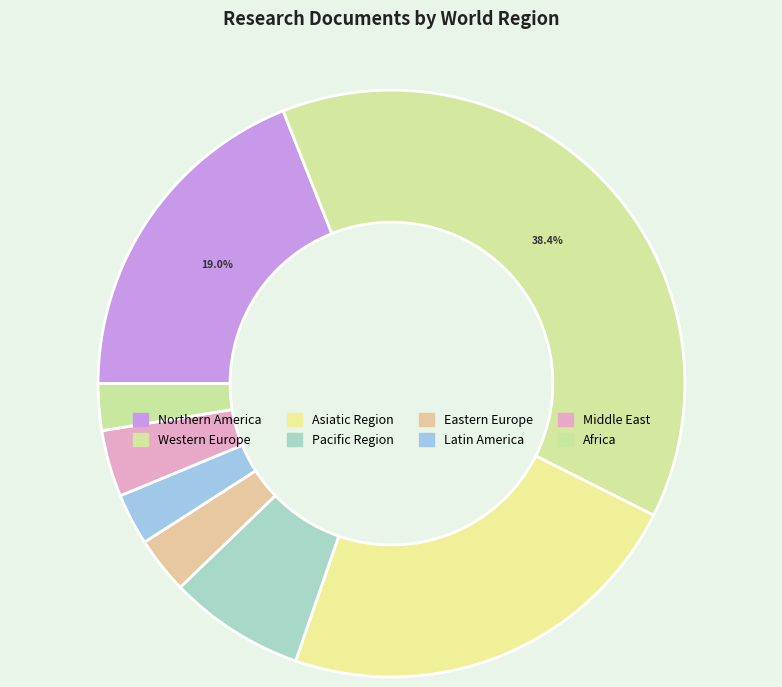

Does any single category account for the majority?

No